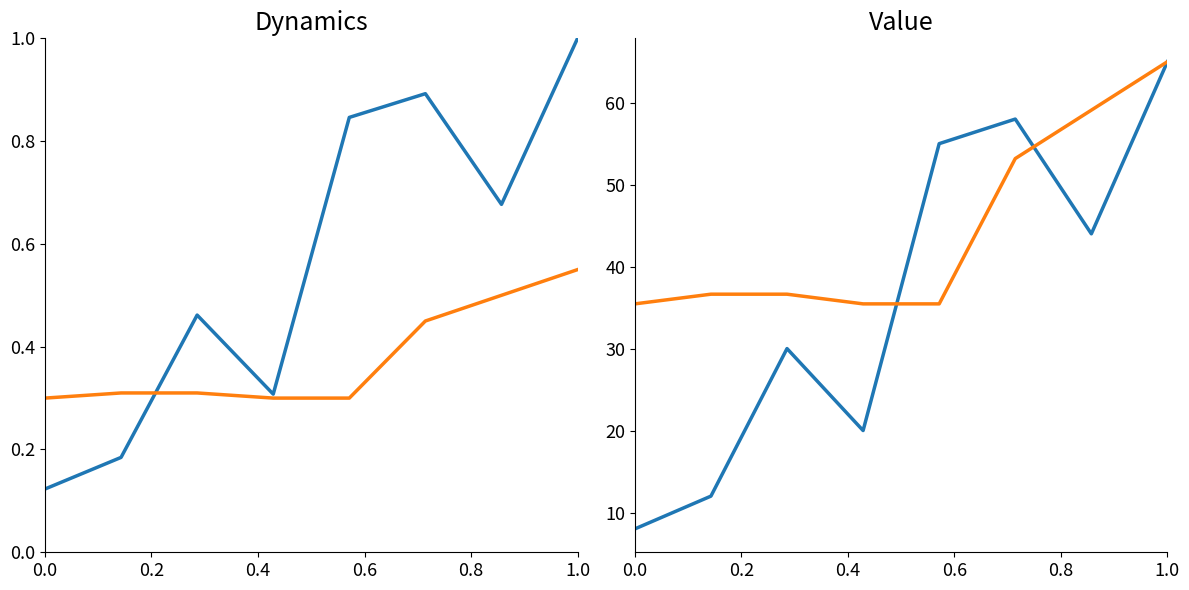

Is the value of trend at 1.0 greater than the value of trend (scaled) at 7?

No